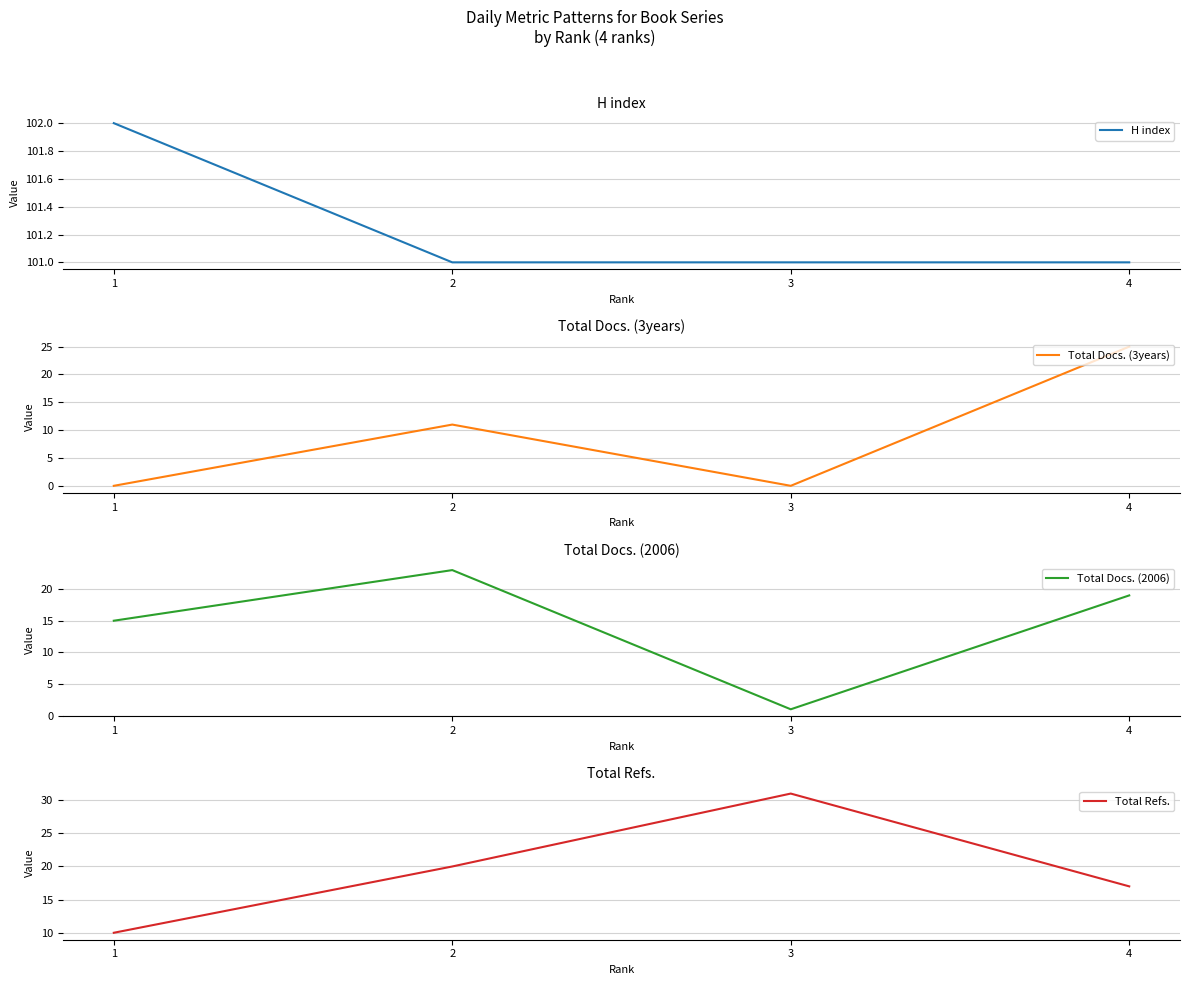

Between 4 and 1, which is larger?

1